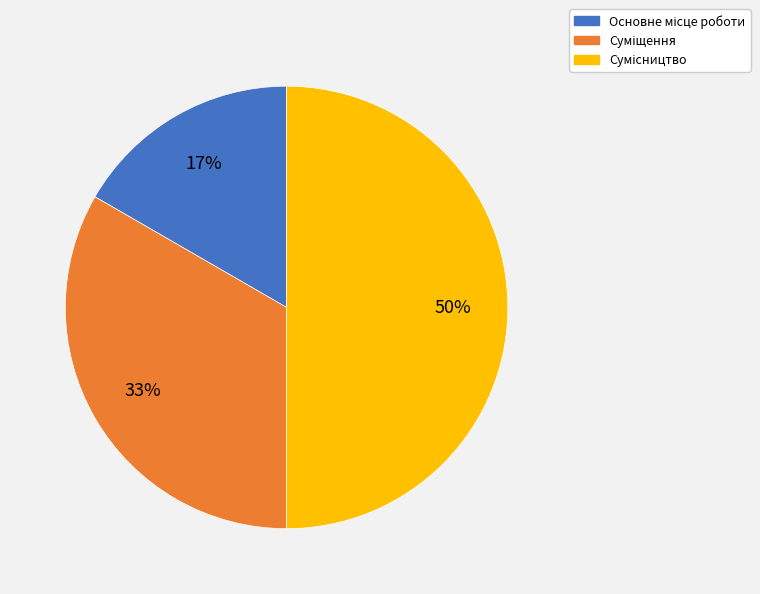

To the nearest percent, what is the average slice percentage?

33%